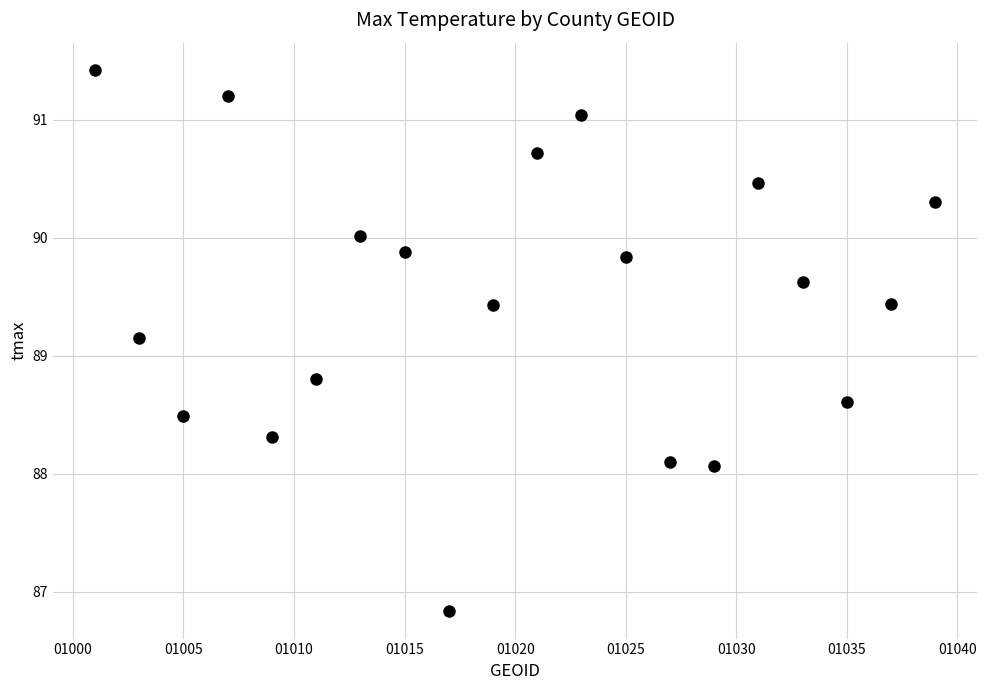

What is the range of X values (max minus min)?

38.0